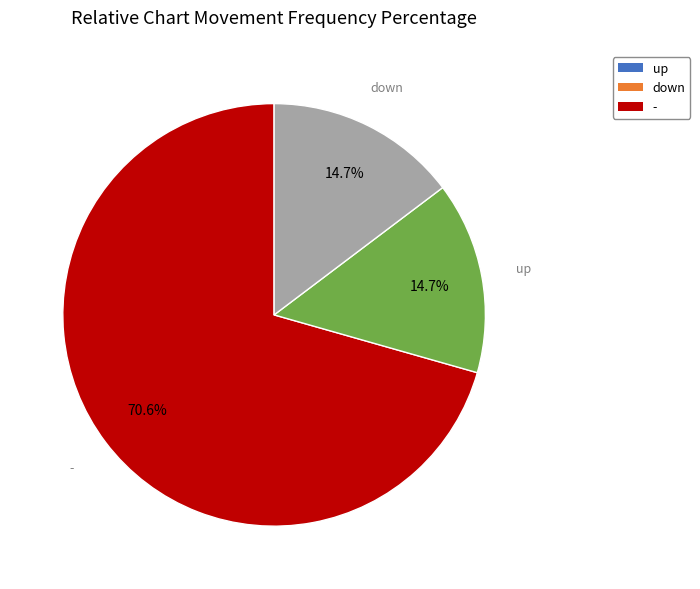

Does down represent more than half of the total?

No